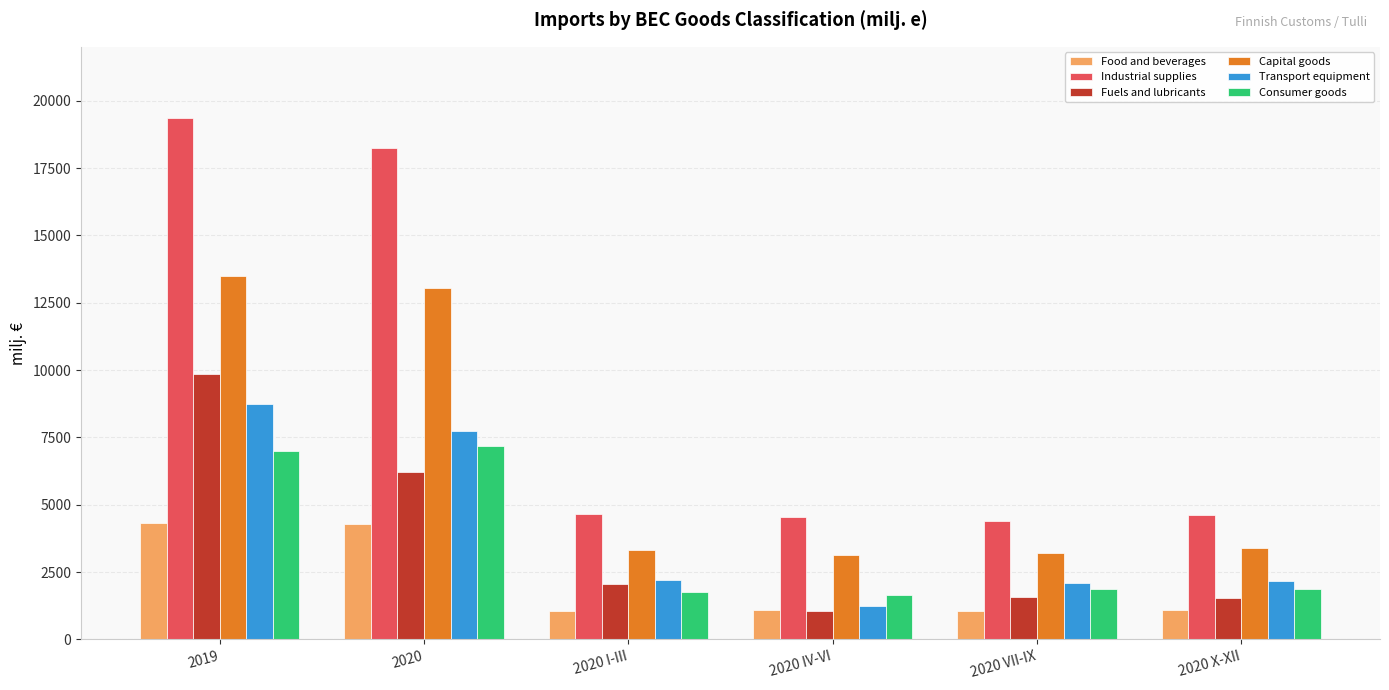

The value of Transport equipment at 2020 X-XII is 3457.5. True or false?

False